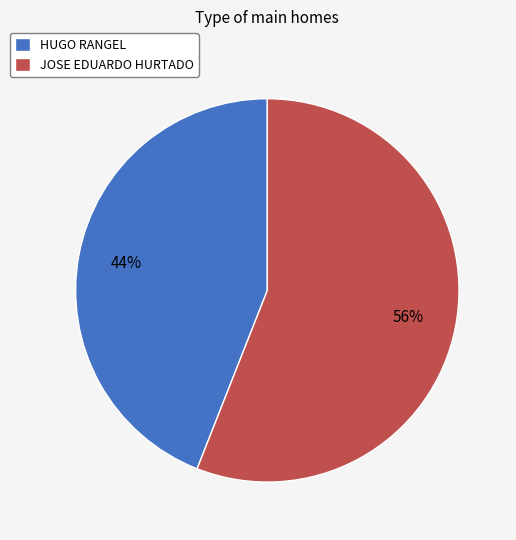

Which category accounts for the majority?

JOSE EDUARDO HURTADO